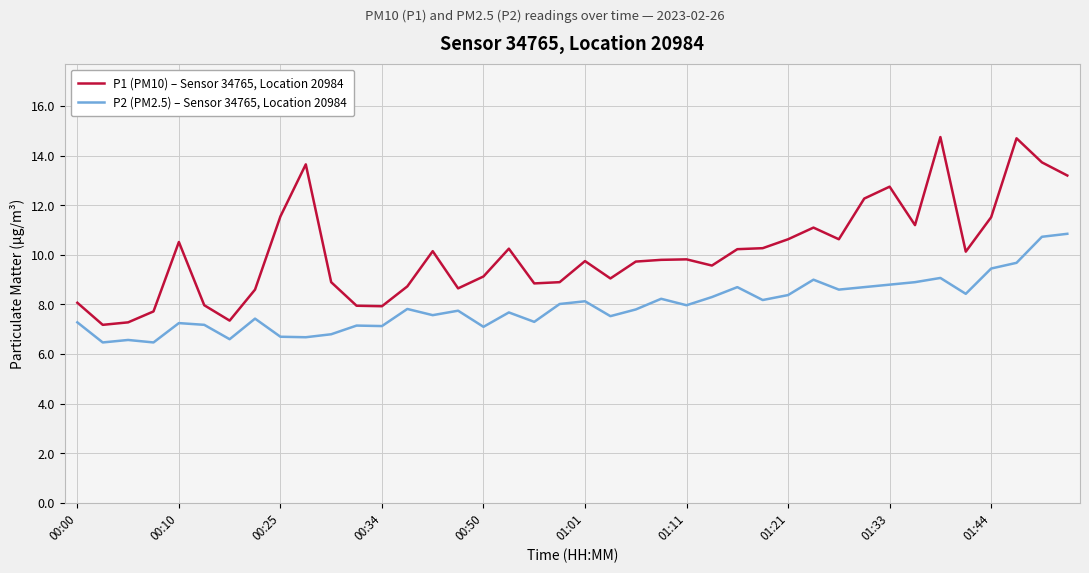

List the series in order of their peak value, highest first.

P1 (PM10) – Sensor 34765, Location 20984, P2 (PM2.5) – Sensor 34765, Location 20984